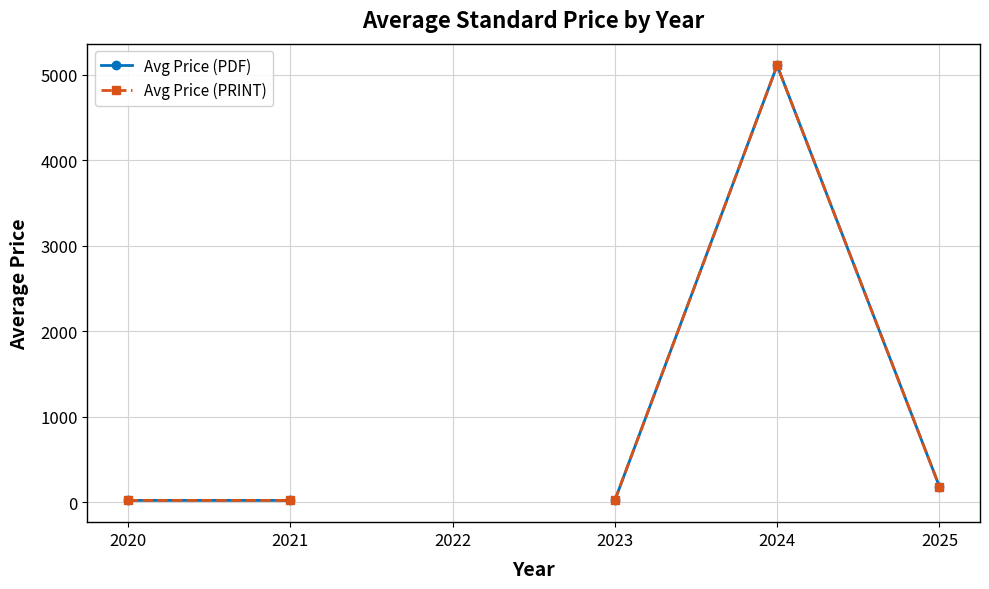

True or false: Avg Price (PRINT) has more than 0 interior local peaks.

True